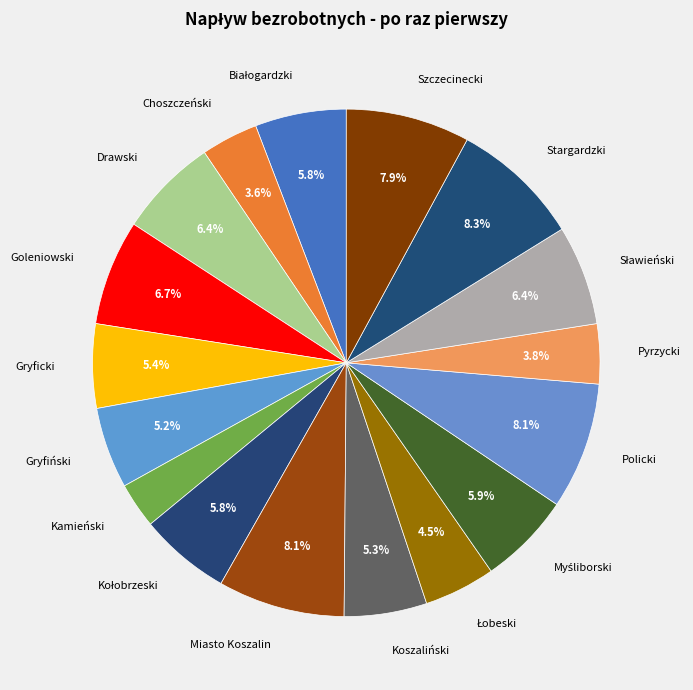

Which slice is the smallest?

Kamieński